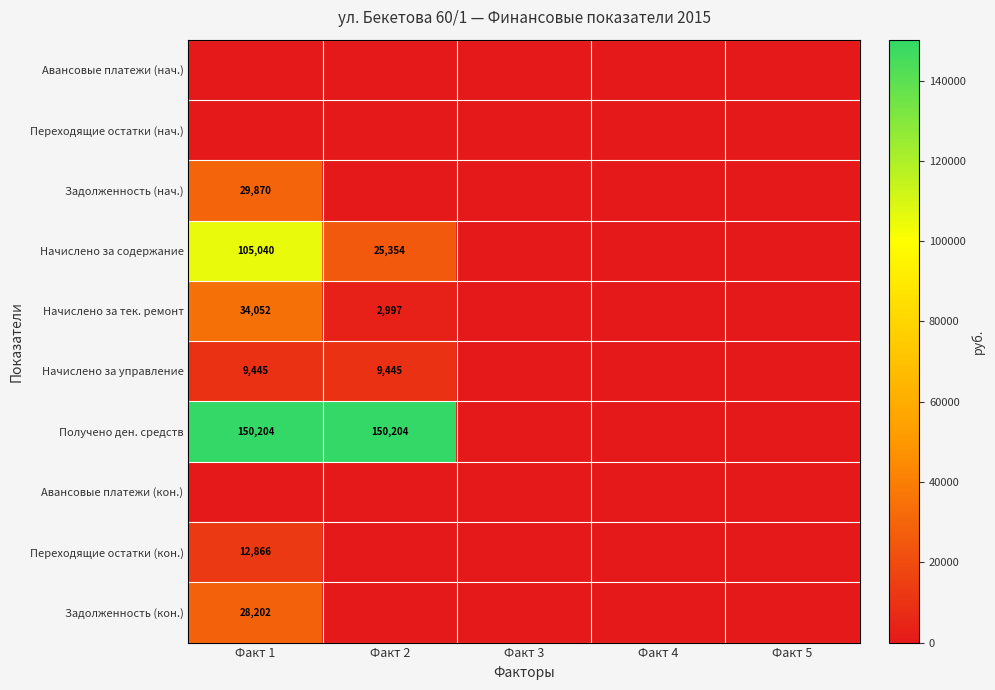

At how many categories does at least one series exceed 137253?

2